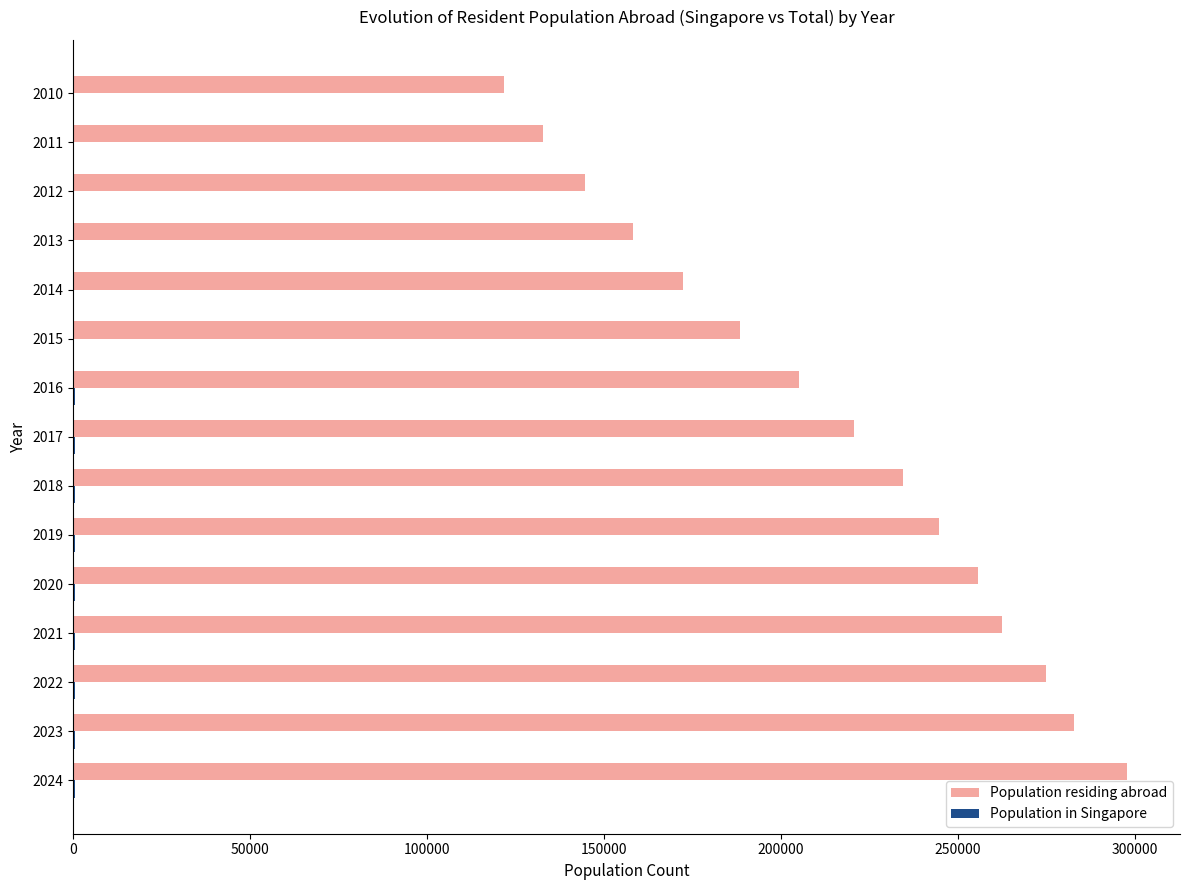

Count the number of data series in this chart.

2